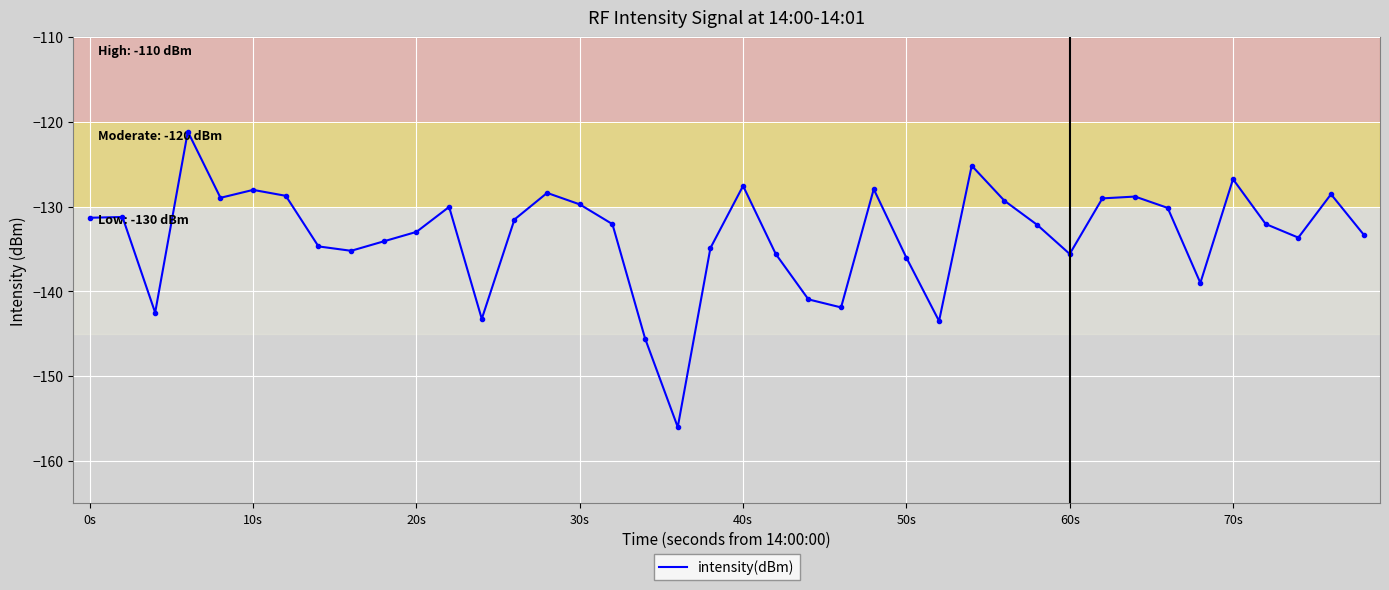

What is the greatest value displayed?

-121.1